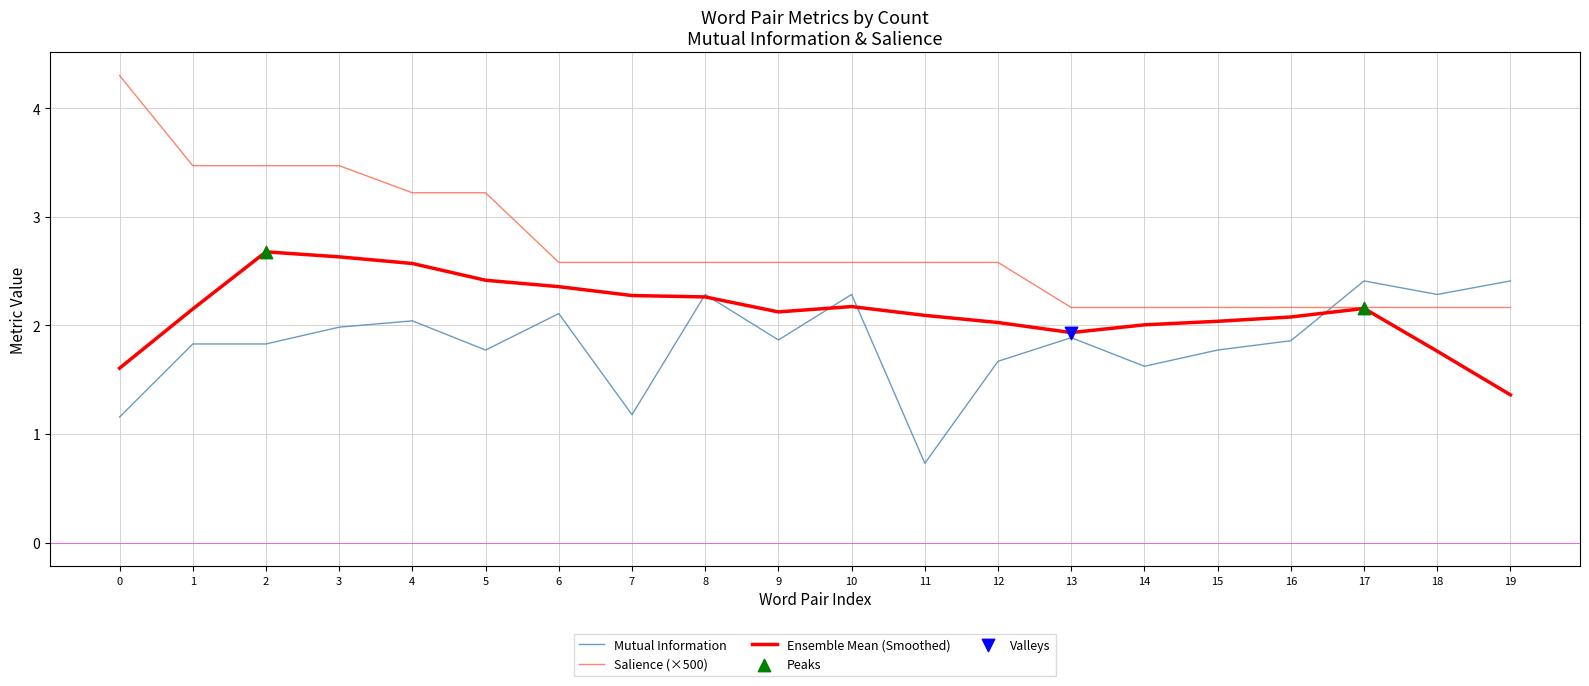

What is the total value across all series at 16?

6.1